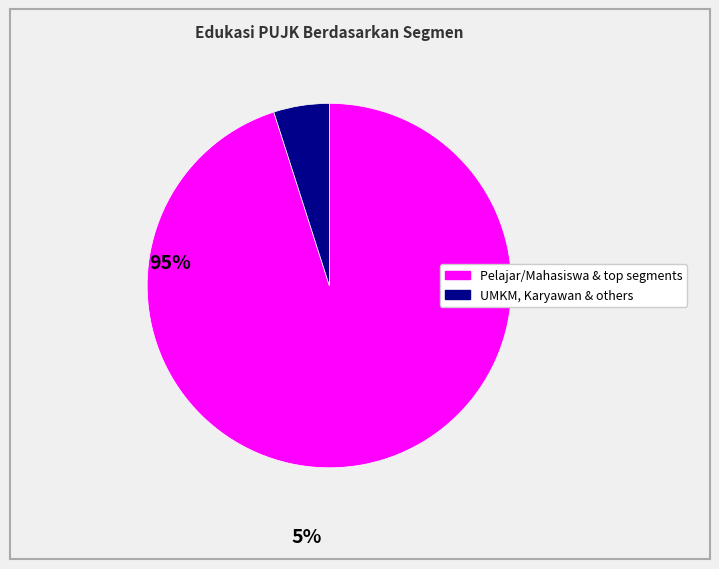

Is there a majority slice in this chart?

Yes